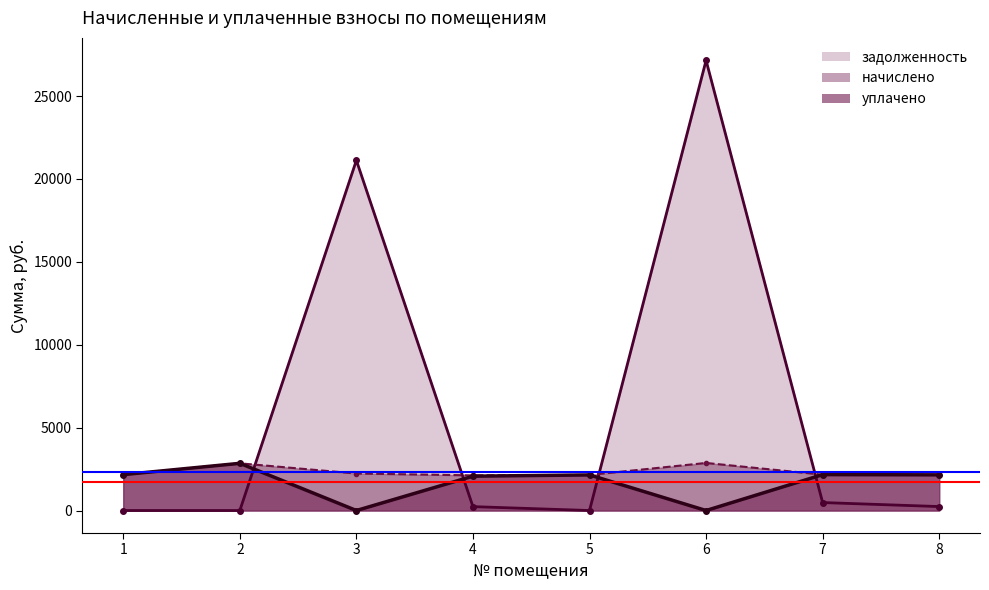

What value does the задолженность series have at 7?

480.5